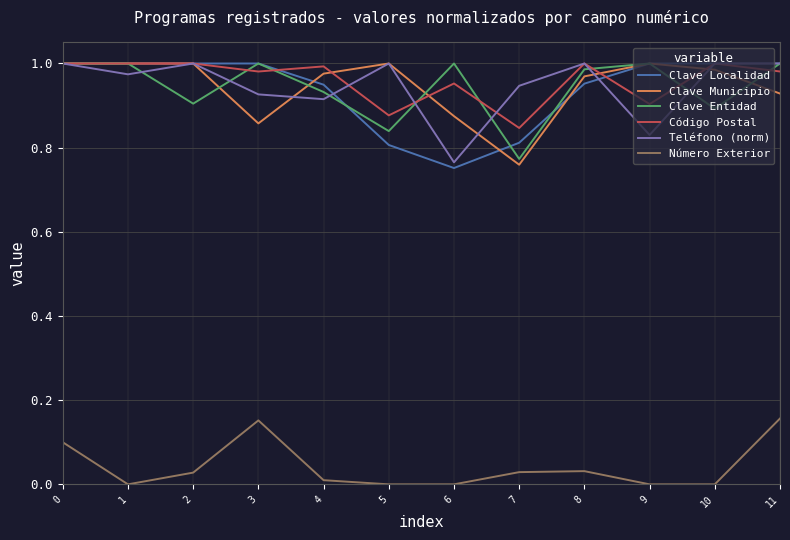

Which category has the lowest value in the Código Postal series?

7